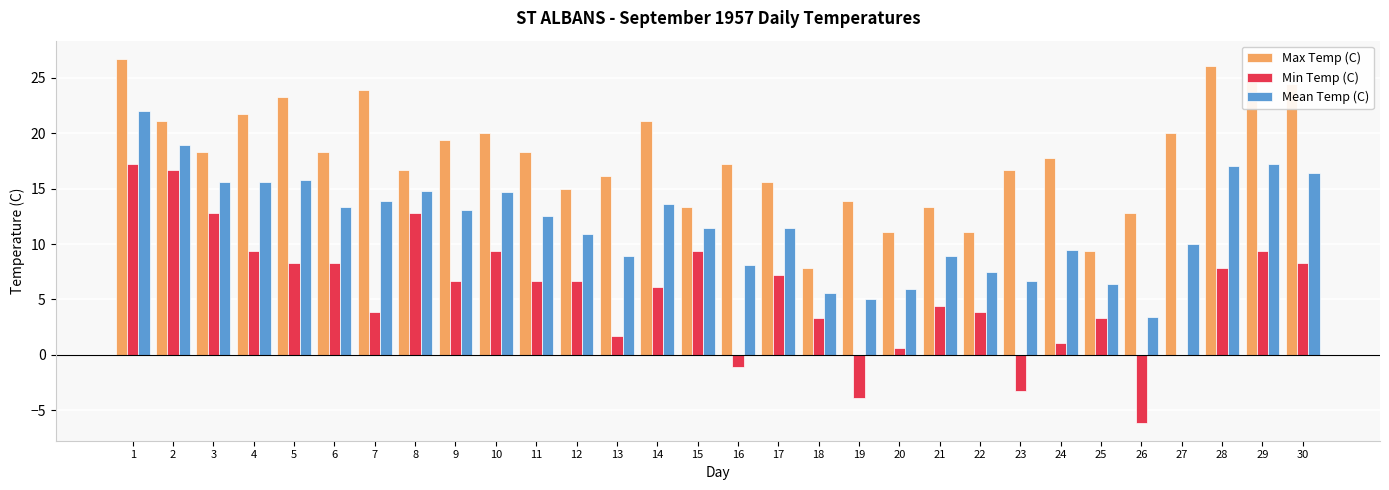

The value of Mean Temp (C) at 13 is 6.0. True or false?

False